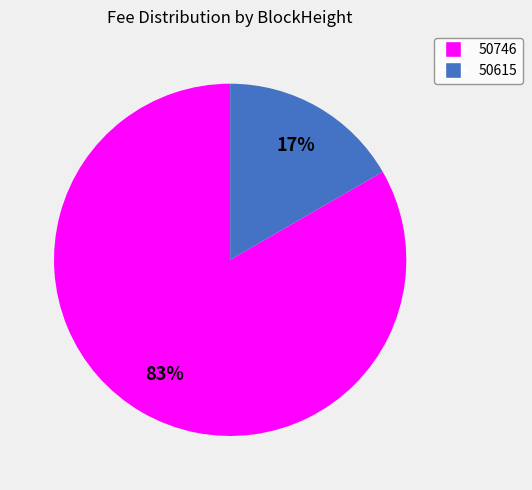

True or false: 50746 accounts for 83% of the total.

True